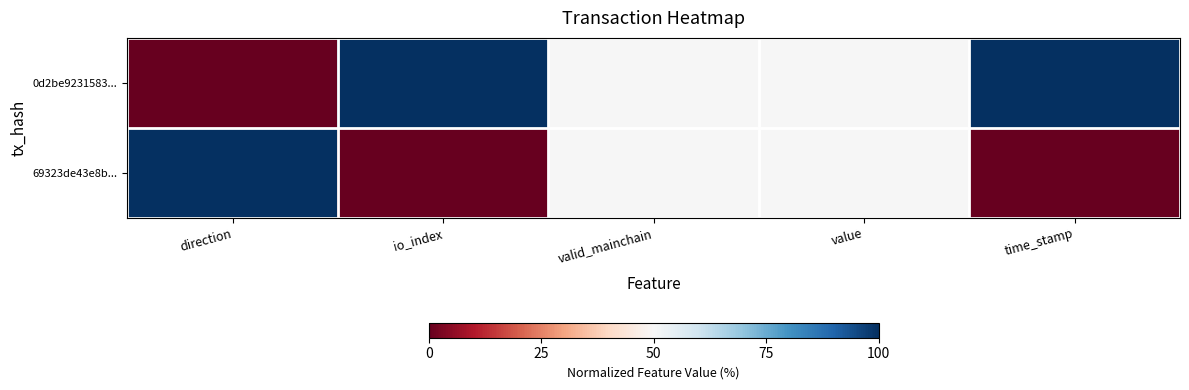

Reading left to right, list all the values displayed in this chart.

0d2be9231583...: direction=0	io_index=100	valid_mainchain=50	value=50	time_stamp=100
69323de43e8b...: direction=100	io_index=0	valid_mainchain=50	value=50	time_stamp=0